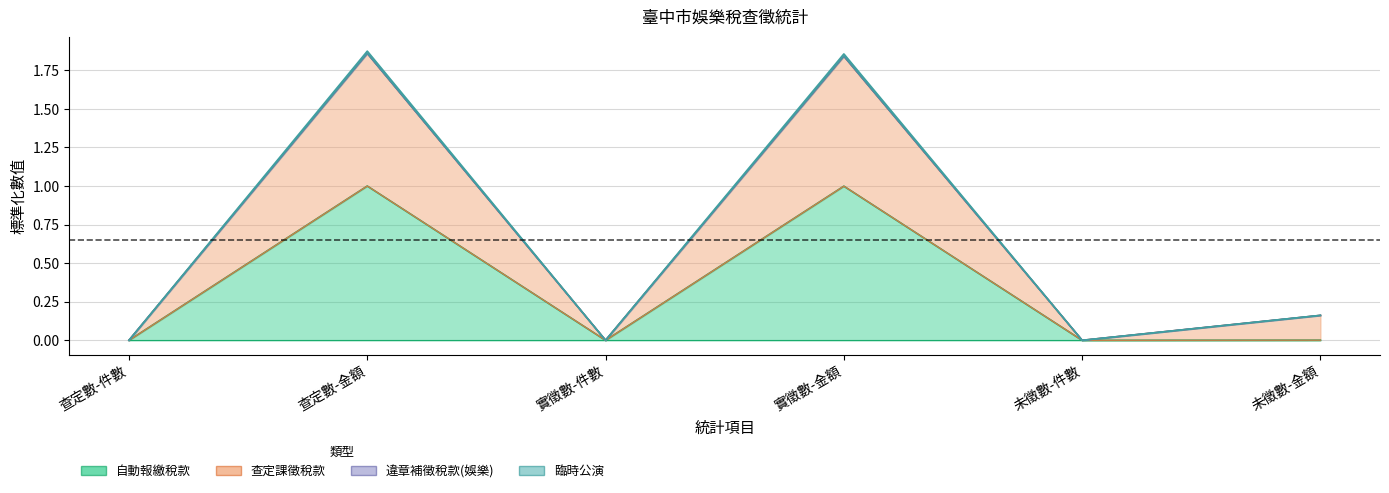

What is the label of the 1st point from the right?

未徵數-金額